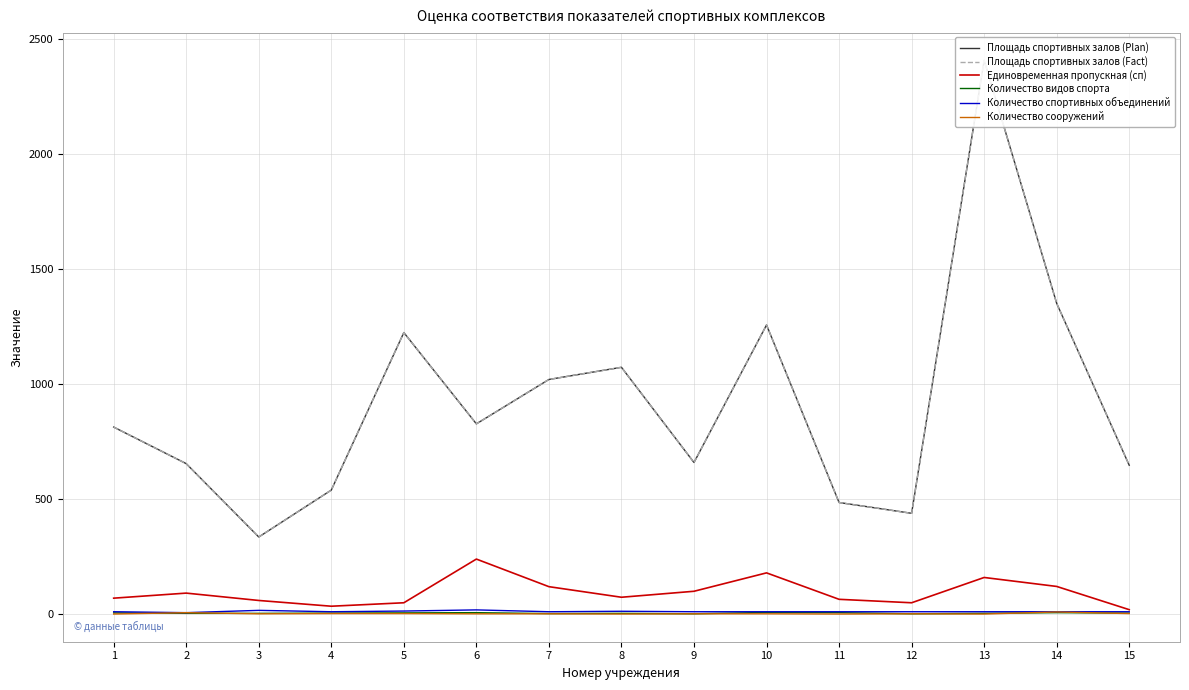

What is the difference between the Количество видов спорта values at 14 and 8?

3